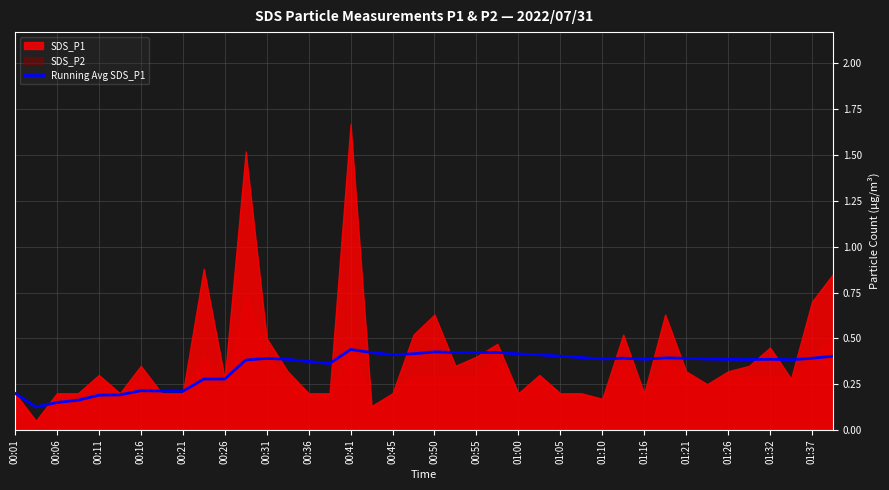

The value of Running Avg SDS_P1 at 00:01 is 0.3. True or false?

False